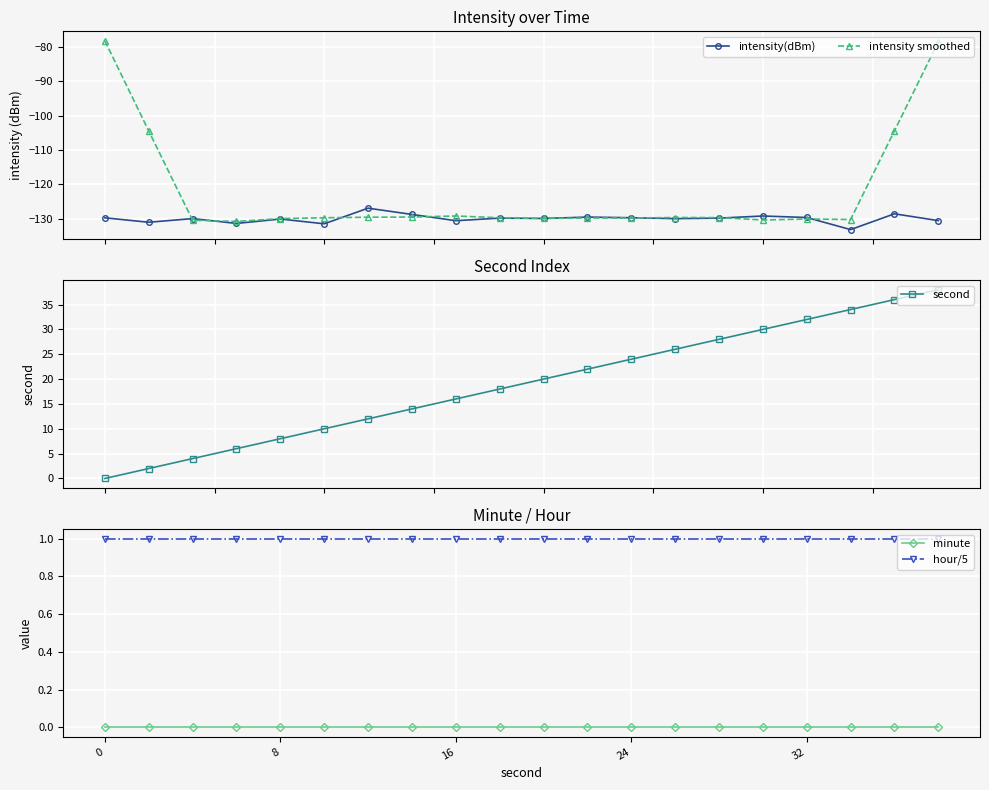

True or false: intensity(dBm) has more than 1 points higher than both neighbors.

True